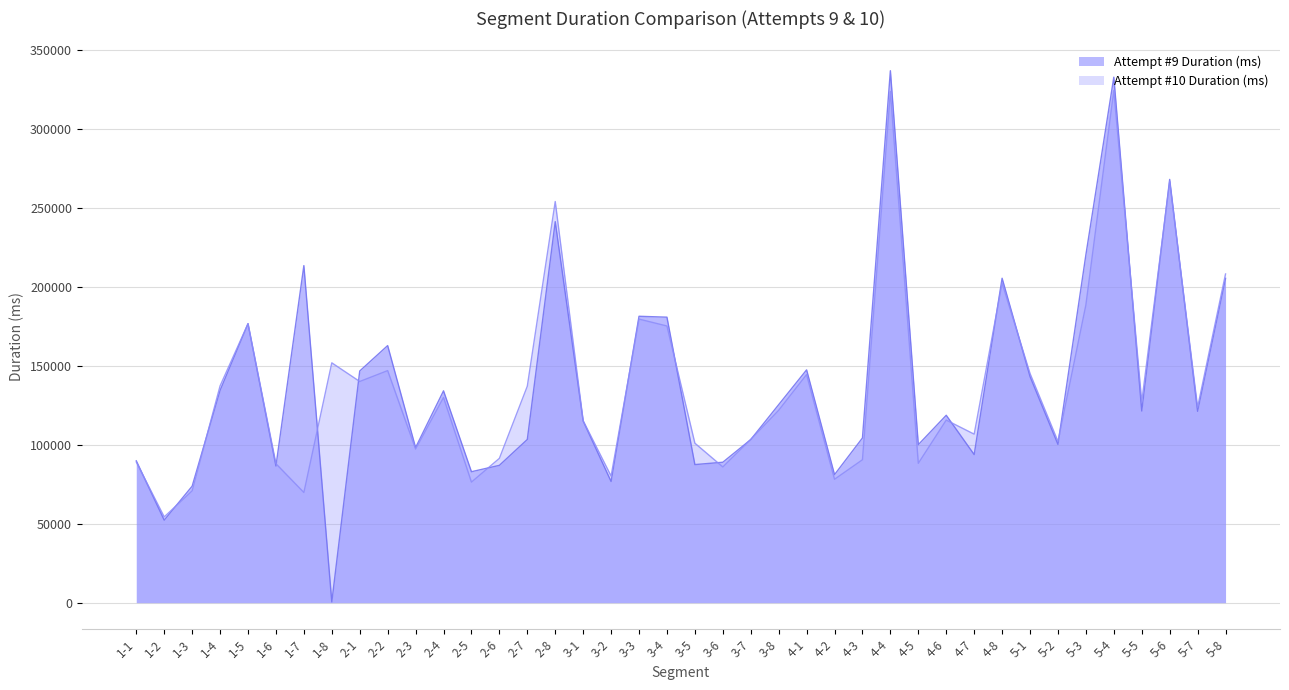

What is the difference between the maximum and second lowest values in the Attempt #9 Duration (ms) series?

284420